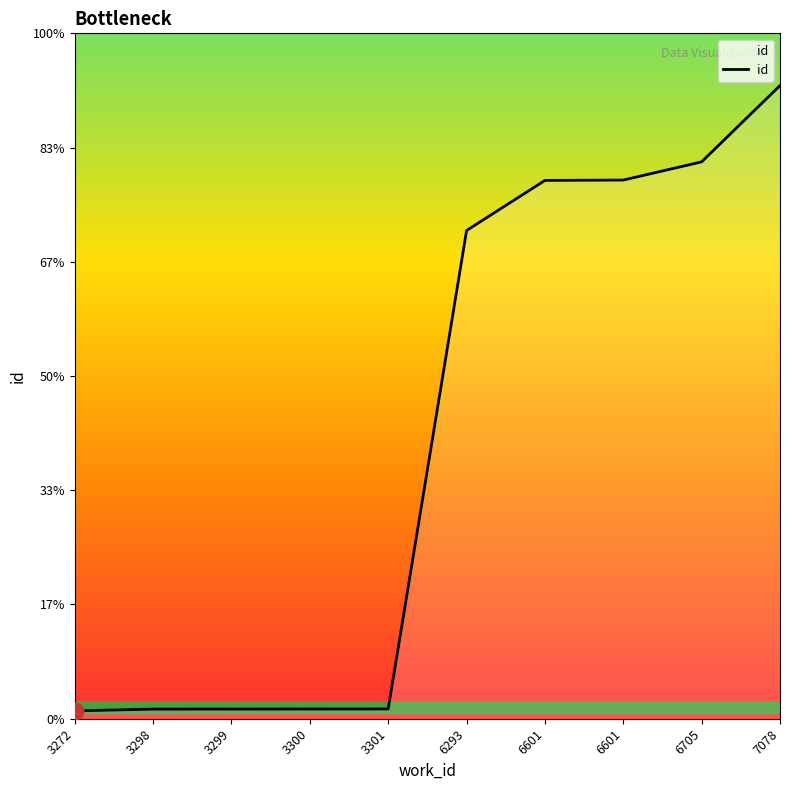

Is this an area chart (filled region under the line)?

Yes